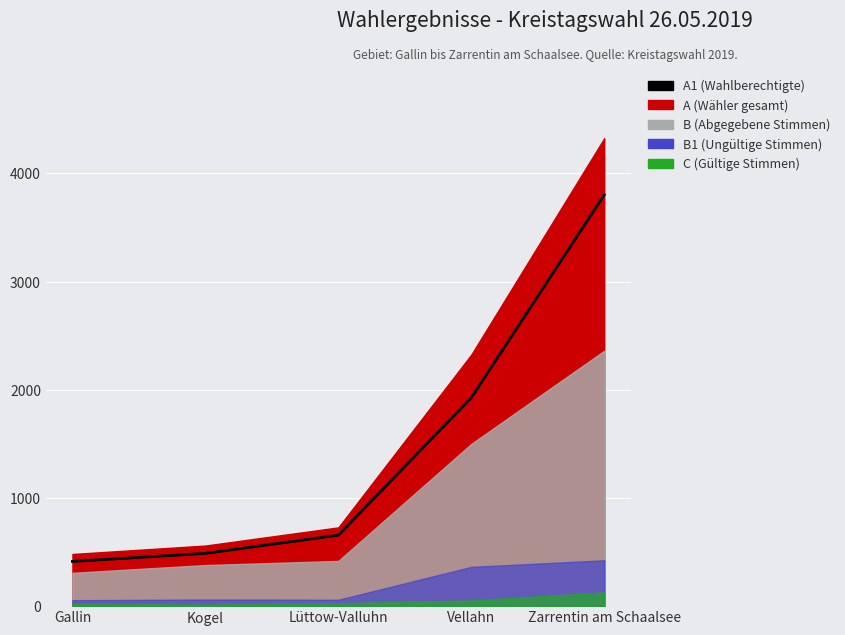

What is the sum of all values?

7285